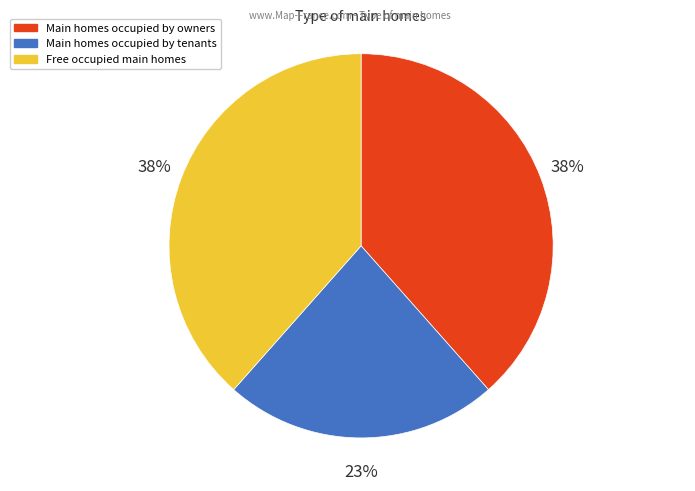

Does any single category account for the majority?

No